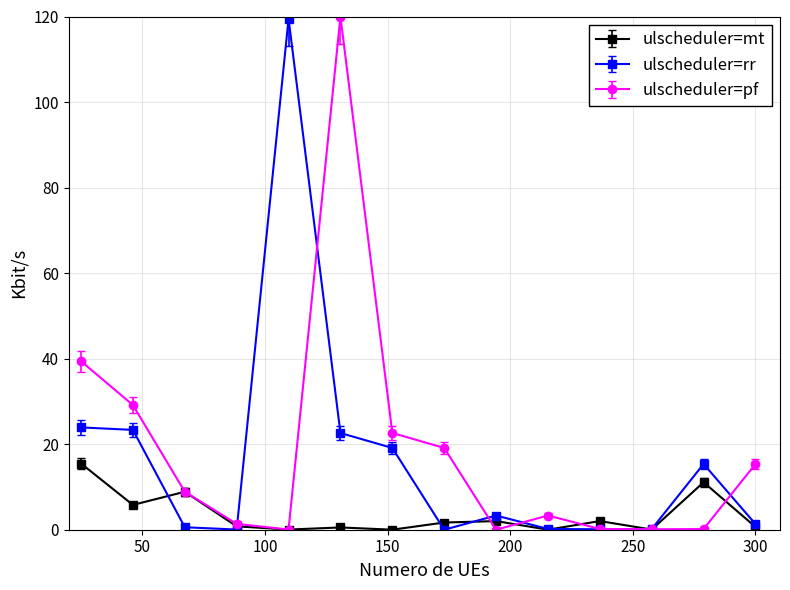

What is the maximum value for ulscheduler=pf?

120.0